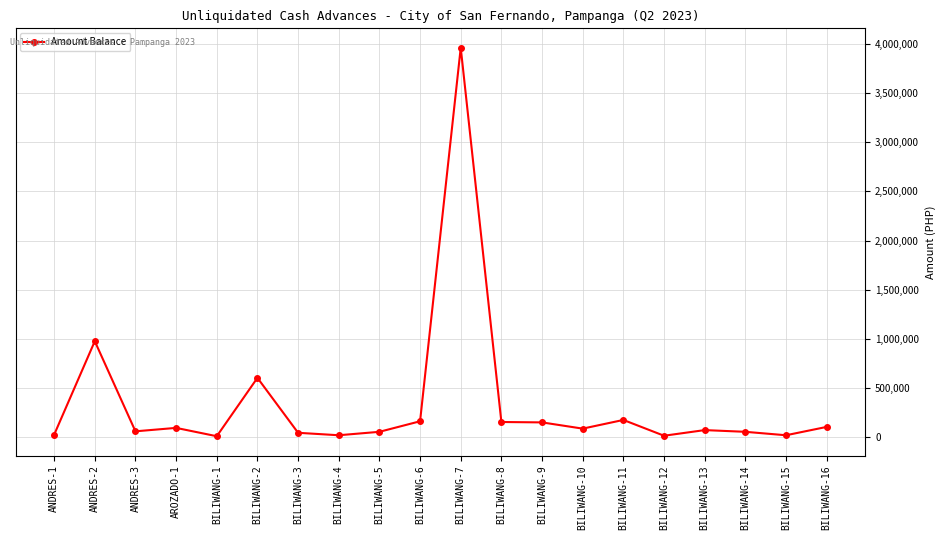

The value at BILIWANG-3 is 40000. True or false?

True